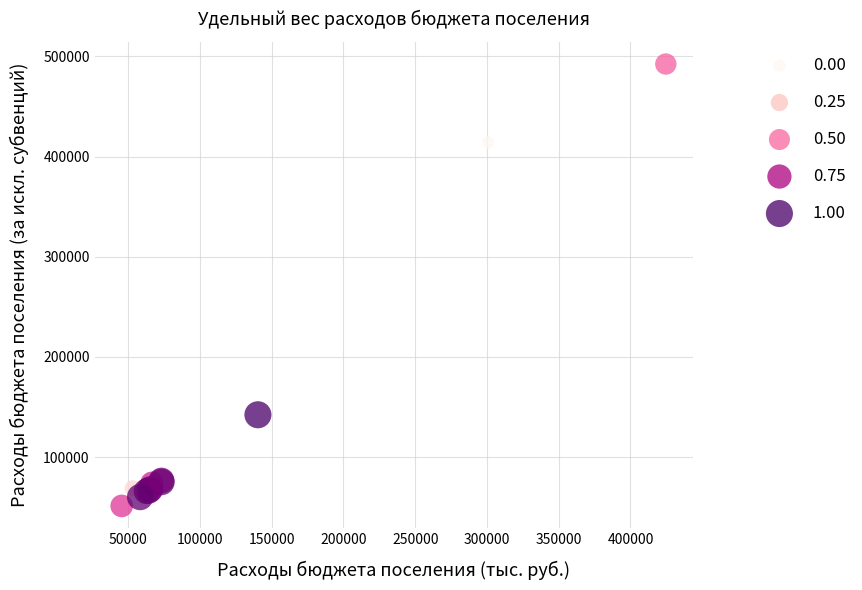

What Y value in the scatter plot is closest to 271811?

142215.3